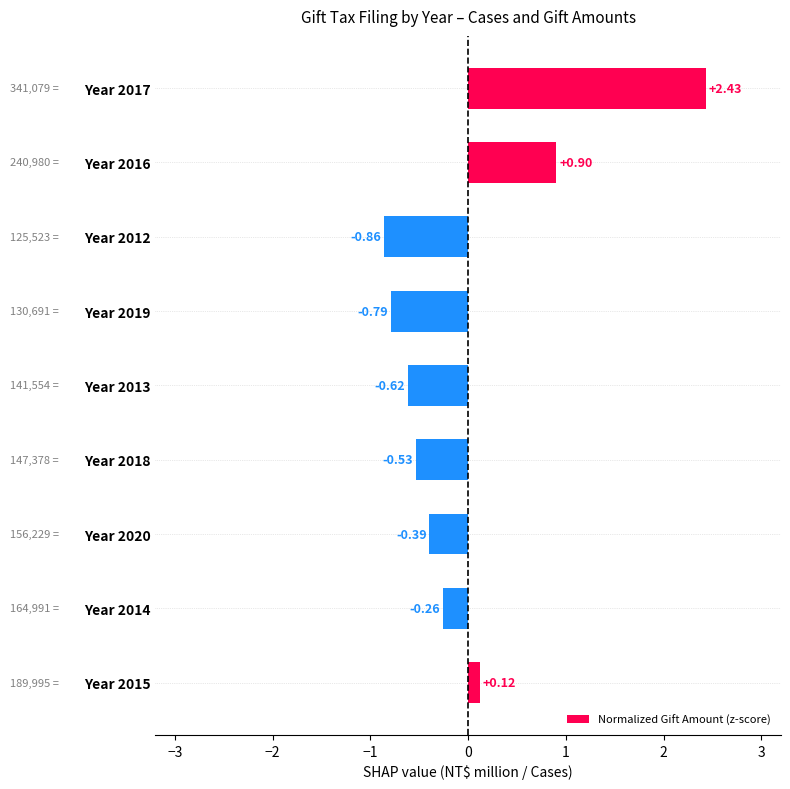

What is the sum of the values at Year 2015 and Year 2019?

-0.7